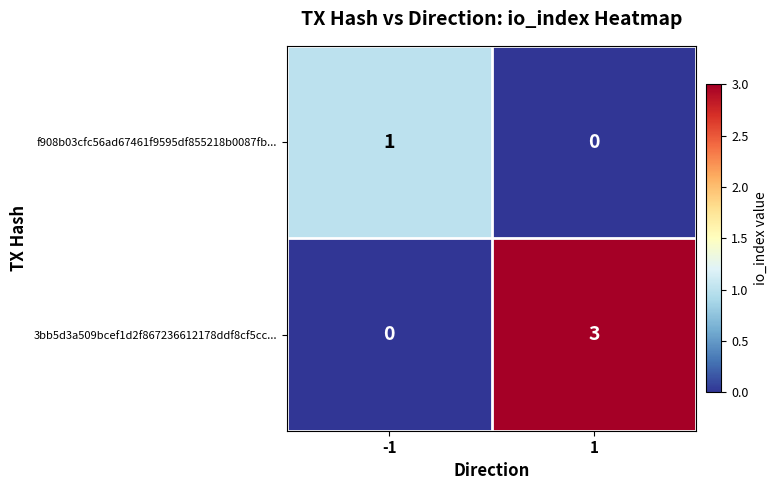

The 3bb5d3a509bcef1d2f867236612178ddf8cf5cc... series shows 0 at -1. True or false?

True